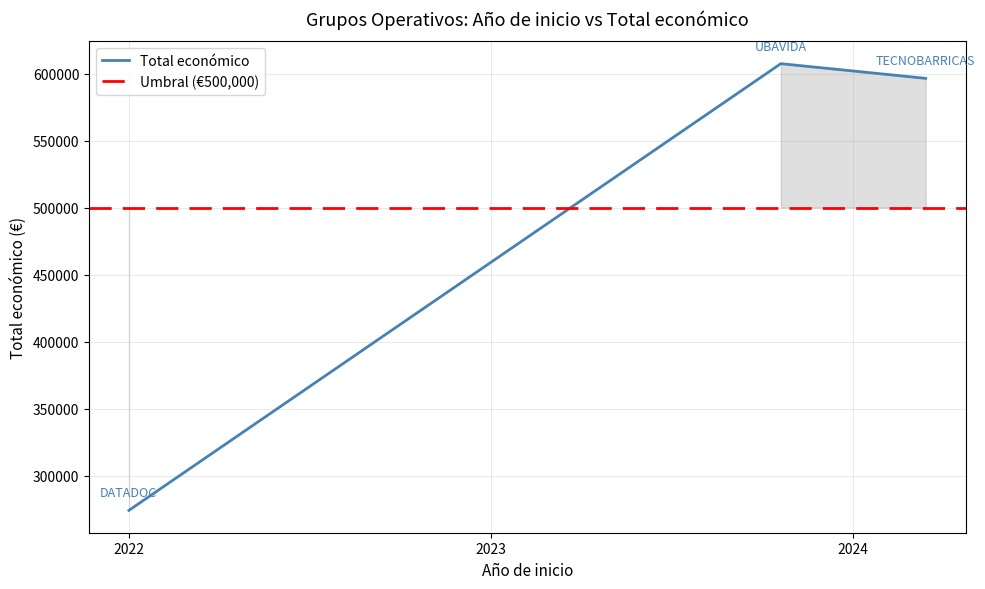

What is the minimum value shown in the chart?

274183